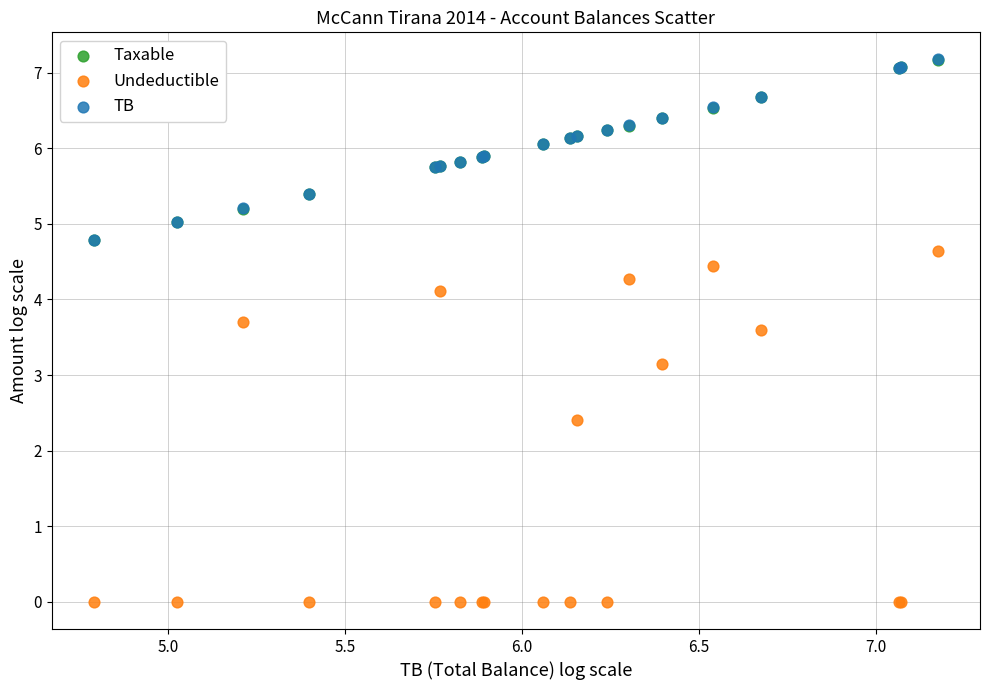

What are all the series names shown in the legend?

Taxable, Undeductible, TB